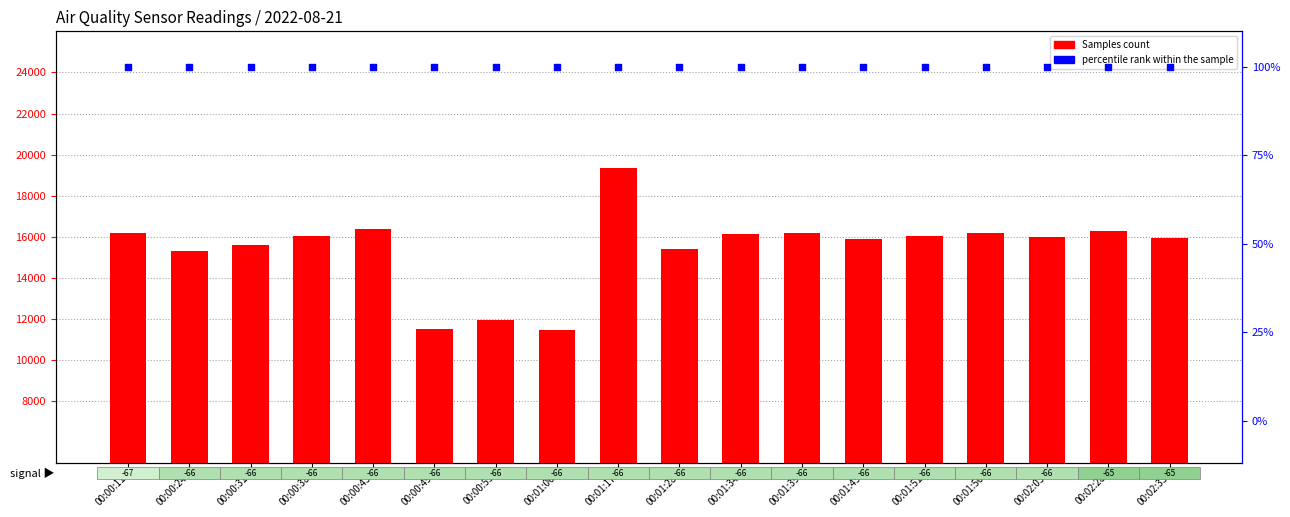

Which series has the largest total across all categories?

Samples